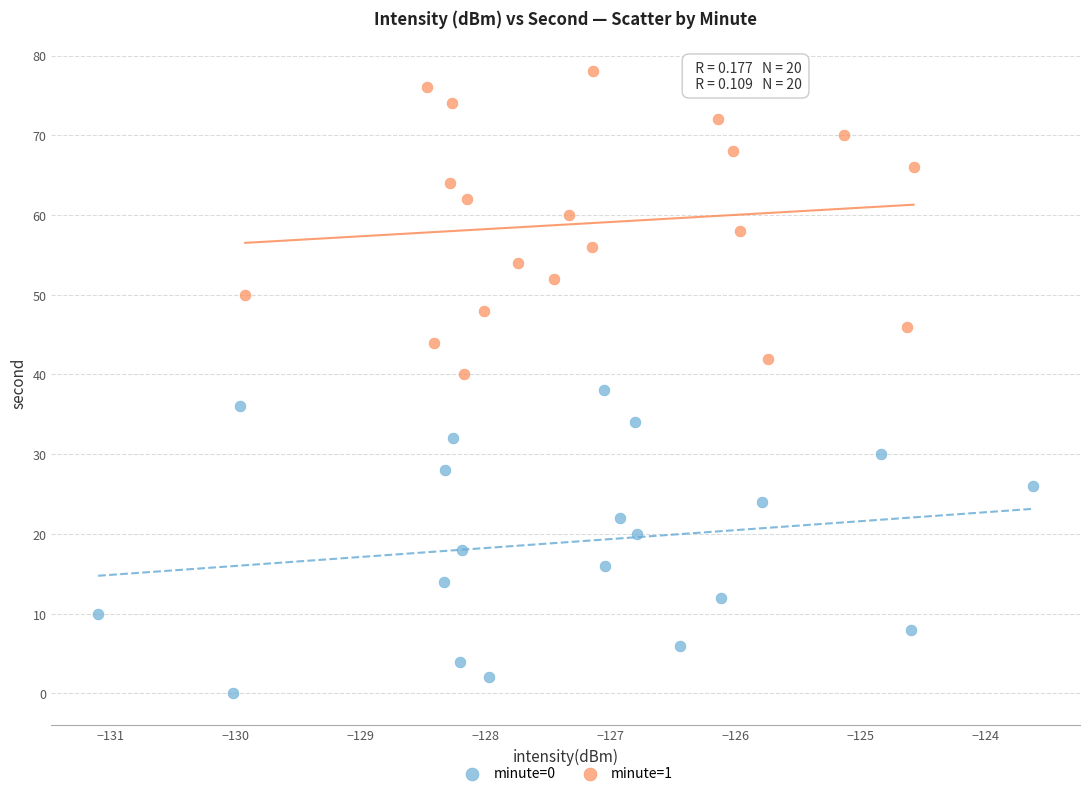

Which series reaches the maximum Y coordinate?

minute=1